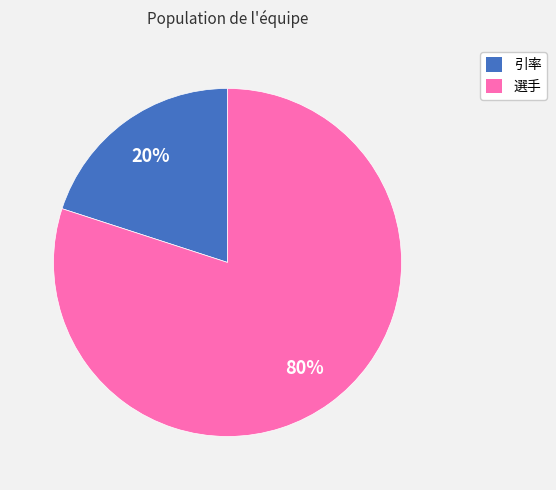

How many segments does this pie chart have?

2